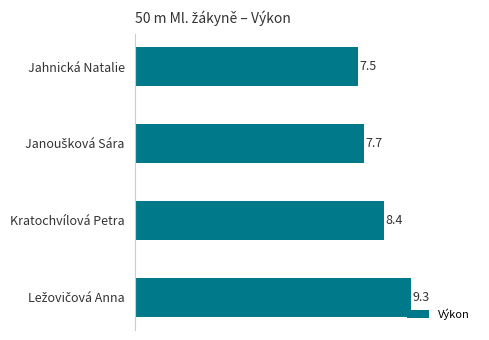

Between Kratochvílová Petra and Jahnická Natalie, which is larger?

Kratochvílová Petra